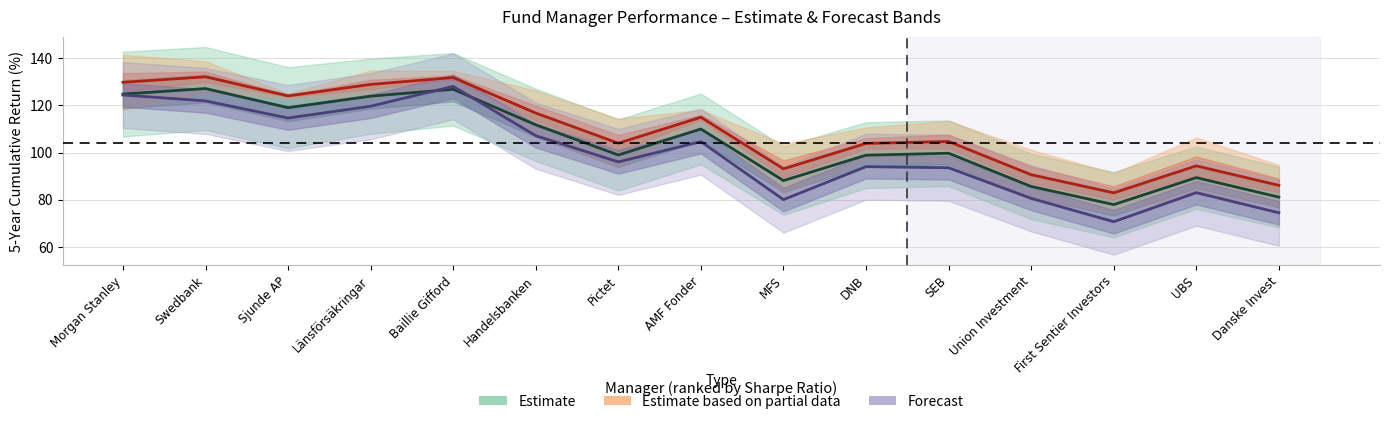

Between Länsförsäkringar and UBS, which series saw the biggest shift?

Forecast